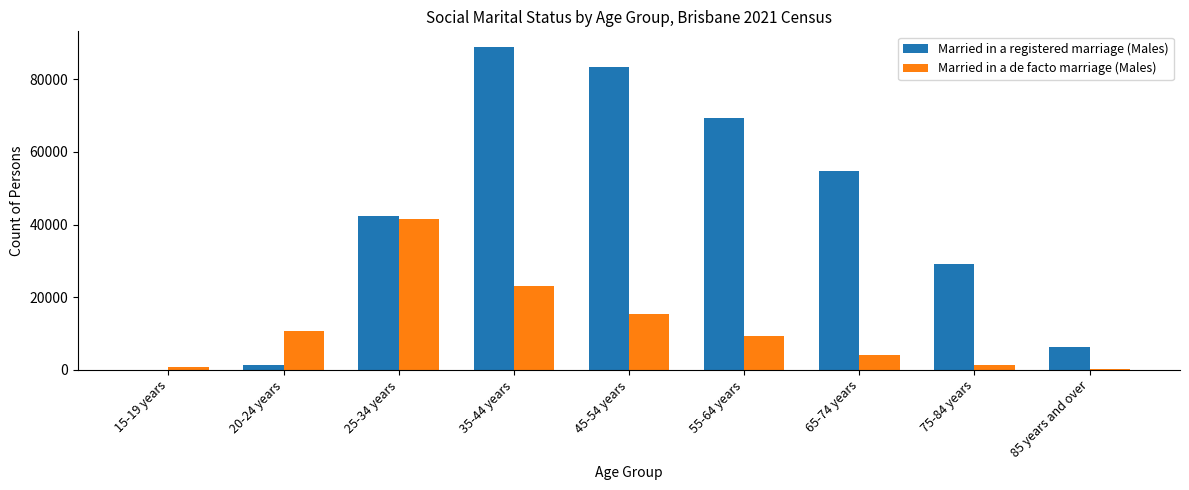

What is the sum of all Married in a de facto marriage (Males) values?

106214